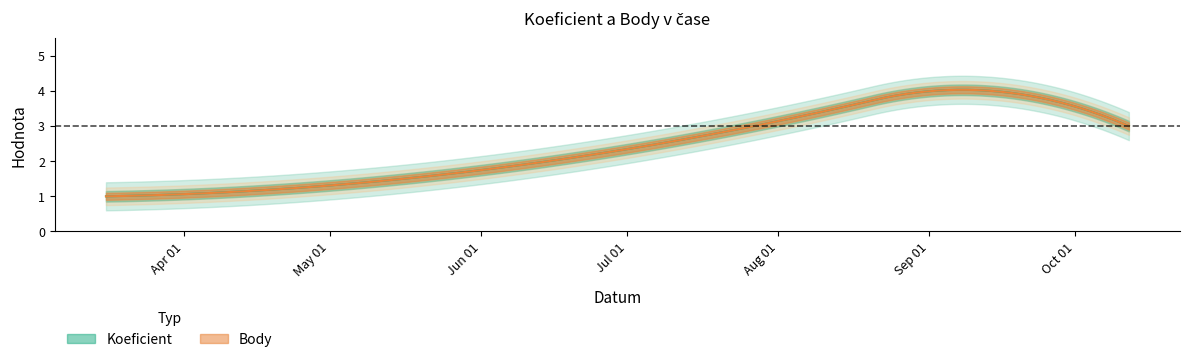

Reading left to right, transcribe all the data shown in this chart.

Koeficient: 2013-03-16=1	2013-07-27=3	2013-09-14=4	2013-10-12=3
Body: 2013-03-16=1	2013-07-27=3	2013-09-14=4	2013-10-12=3